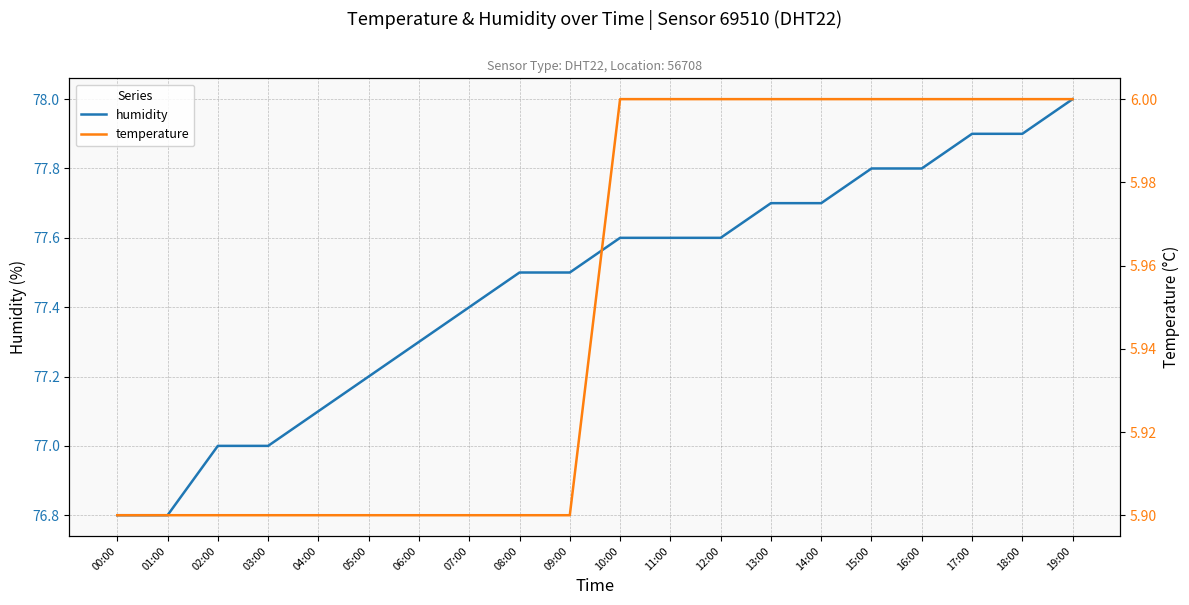

The value of humidity at 07:00 is 77.4. True or false?

True